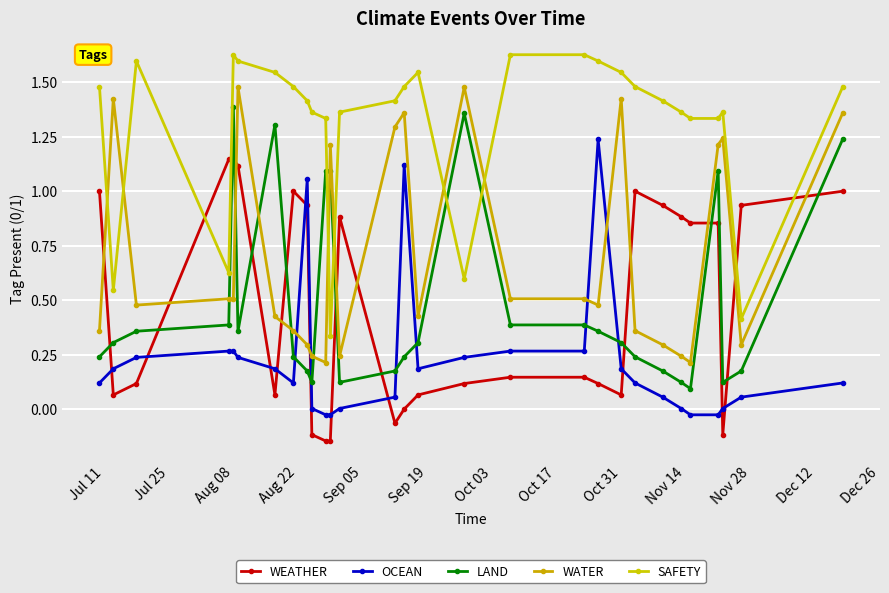

Count the number of data series in this chart.

5